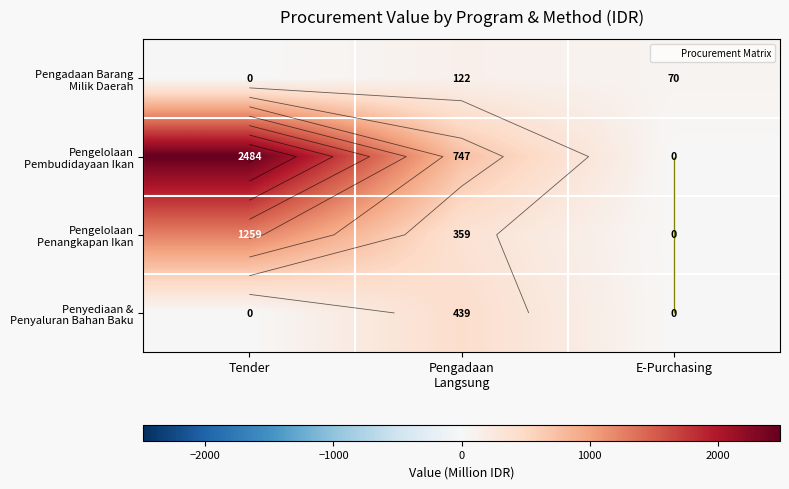

What is the difference between the Pengelolaan Pembudidayaan Ikan values at E-Purchasing and Pengadaan Langsung?

746.6